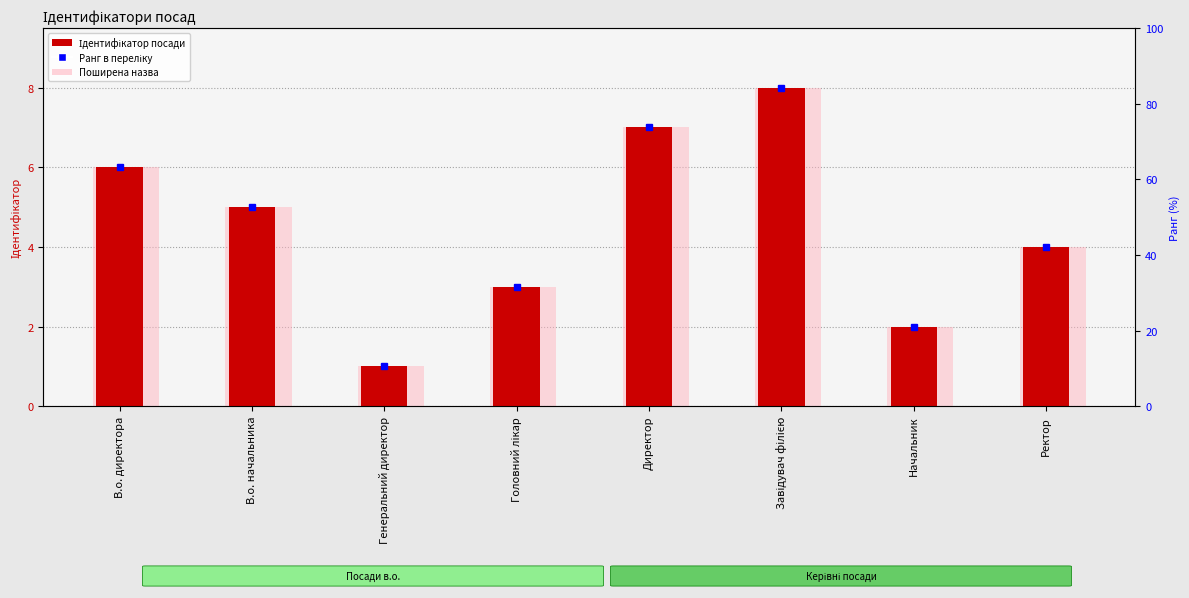

The chart shows a value of 1 at Головний лікар. True or false?

False